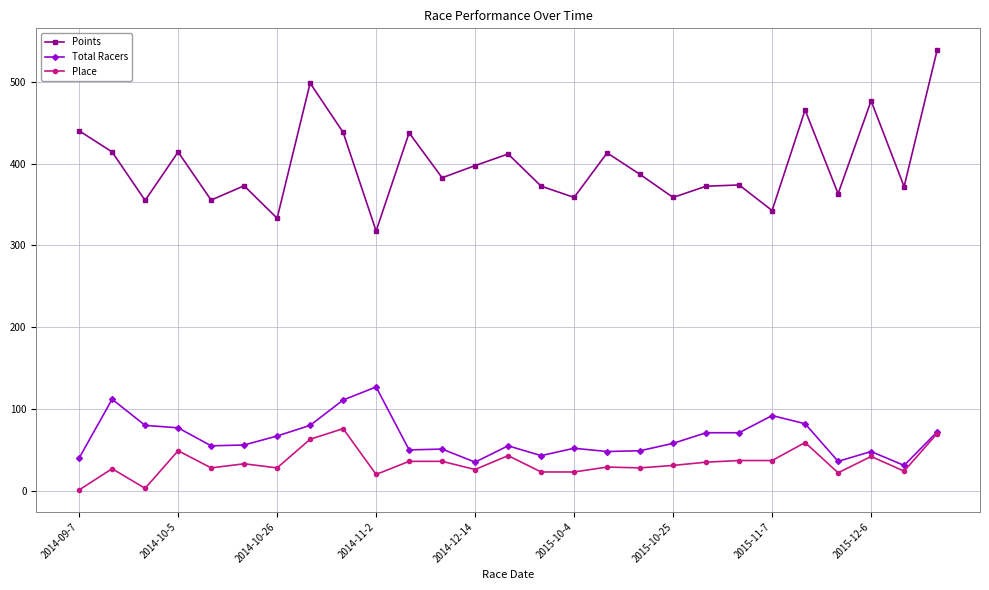

How many lines are shown in the chart?

3